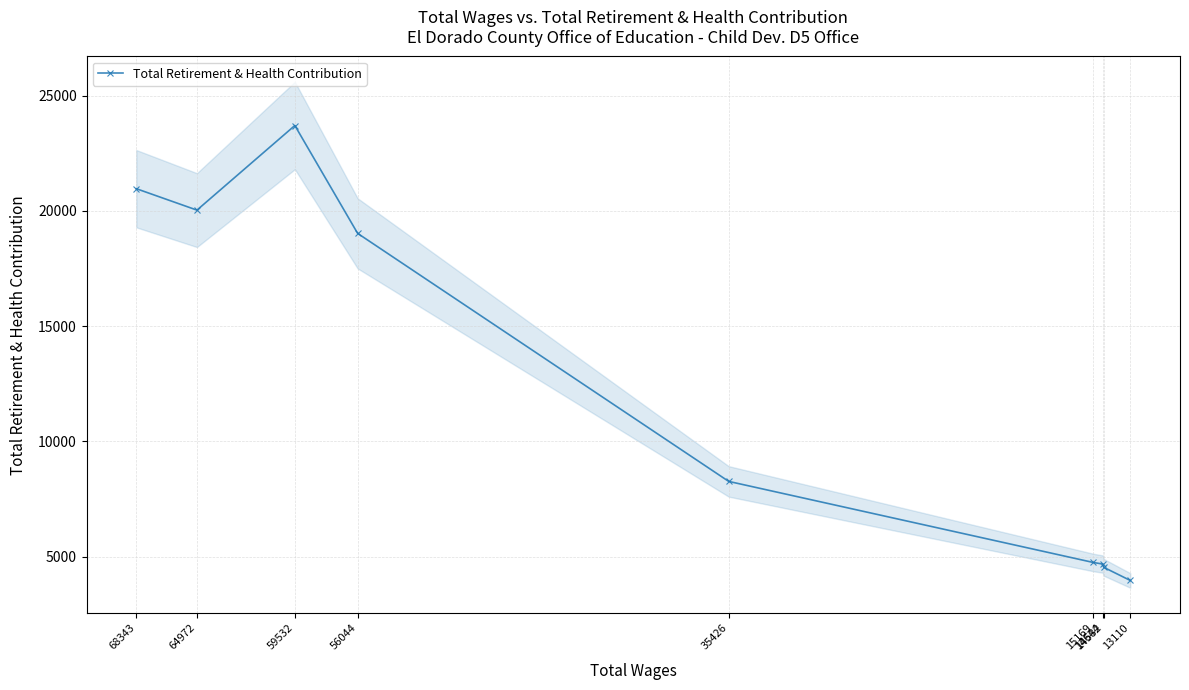

What is the greatest value displayed?

23701